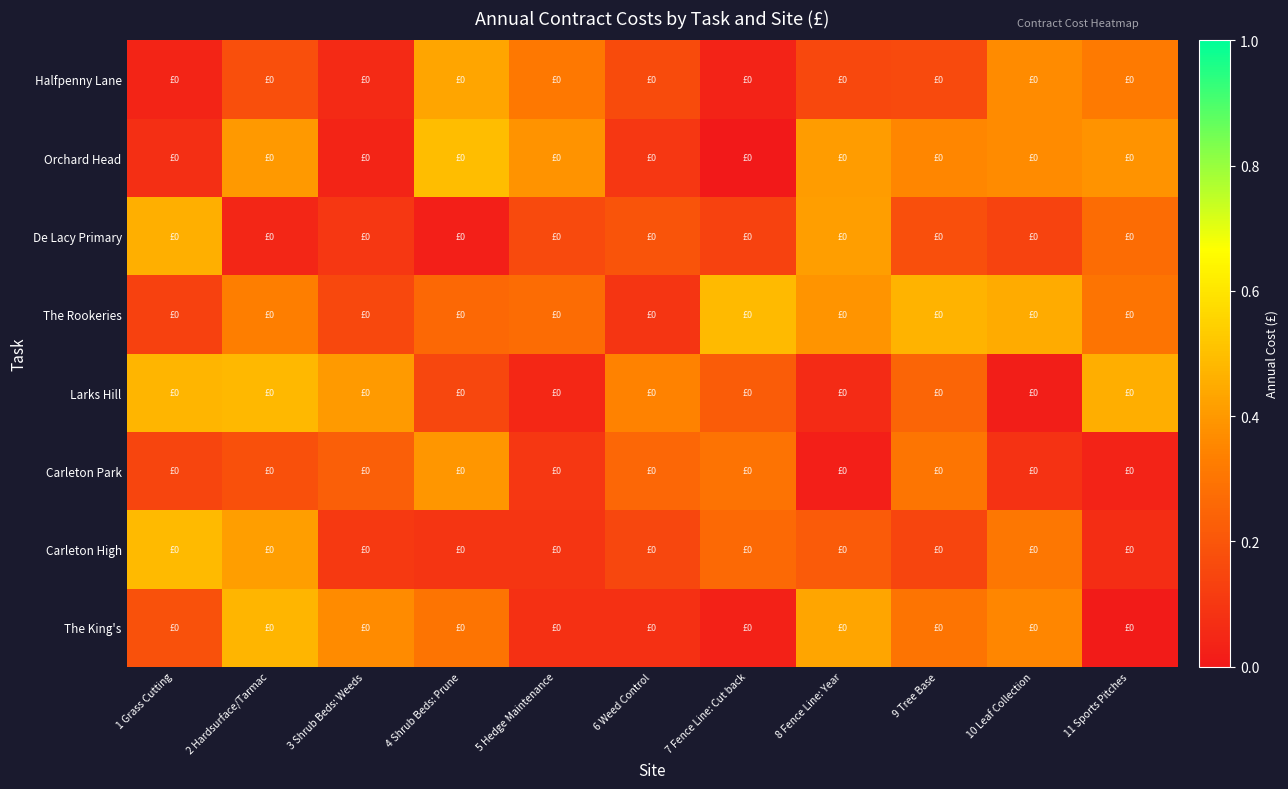

Reading left to right, what are all the values shown in this chart?

The King's: 1 Grass Cutting=0.2	2 Hardsurface/Tarmac=0.5	3 Shrub Beds: Weeds=0.4	4 Shrub Beds: Prune=0.3	5 Hedge Maintenance=0.1	6 Weed Control=0.1	7 Fence Line: Cut back=0.0	8 Fence Line: Year=0.4	9 Tree Base=0.3	10 Leaf Collection=0.4	11 Sports Pitches=0.0
Carleton High: 1 Grass Cutting=0.5	2 Hardsurface/Tarmac=0.4	3 Shrub Beds: Weeds=0.1	4 Shrub Beds: Prune=0.1	5 Hedge Maintenance=0.1	6 Weed Control=0.2	7 Fence Line: Cut back=0.3	8 Fence Line: Year=0.2	9 Tree Base=0.1	10 Leaf Collection=0.3	11 Sports Pitches=0.1
Carleton Park: 1 Grass Cutting=0.1	2 Hardsurface/Tarmac=0.2	3 Shrub Beds: Weeds=0.2	4 Shrub Beds: Prune=0.4	5 Hedge Maintenance=0.1	6 Weed Control=0.3	7 Fence Line: Cut back=0.3	8 Fence Line: Year=0.0	9 Tree Base=0.3	10 Leaf Collection=0.1	11 Sports Pitches=0.0
Larks Hill: 1 Grass Cutting=0.5	2 Hardsurface/Tarmac=0.5	3 Shrub Beds: Weeds=0.4	4 Shrub Beds: Prune=0.2	5 Hedge Maintenance=0.0	6 Weed Control=0.3	7 Fence Line: Cut back=0.2	8 Fence Line: Year=0.1	9 Tree Base=0.2	10 Leaf Collection=0.0	11 Sports Pitches=0.5
The Rookeries: 1 Grass Cutting=0.1	2 Hardsurface/Tarmac=0.3	3 Shrub Beds: Weeds=0.2	4 Shrub Beds: Prune=0.3	5 Hedge Maintenance=0.3	6 Weed Control=0.1	7 Fence Line: Cut back=0.5	8 Fence Line: Year=0.4	9 Tree Base=0.5	10 Leaf Collection=0.4	11 Sports Pitches=0.3
De Lacy Primary: 1 Grass Cutting=0.5	2 Hardsurface/Tarmac=0.0	3 Shrub Beds: Weeds=0.1	4 Shrub Beds: Prune=0.0	5 Hedge Maintenance=0.2	6 Weed Control=0.2	7 Fence Line: Cut back=0.1	8 Fence Line: Year=0.4	9 Tree Base=0.2	10 Leaf Collection=0.1	11 Sports Pitches=0.3
Orchard Head: 1 Grass Cutting=0.1	2 Hardsurface/Tarmac=0.4	3 Shrub Beds: Weeds=0.0	4 Shrub Beds: Prune=0.5	5 Hedge Maintenance=0.4	6 Weed Control=0.1	7 Fence Line: Cut back=0.0	8 Fence Line: Year=0.4	9 Tree Base=0.4	10 Leaf Collection=0.4	11 Sports Pitches=0.4
Halfpenny Lane: 1 Grass Cutting=0.0	2 Hardsurface/Tarmac=0.2	3 Shrub Beds: Weeds=0.1	4 Shrub Beds: Prune=0.4	5 Hedge Maintenance=0.3	6 Weed Control=0.2	7 Fence Line: Cut back=0.0	8 Fence Line: Year=0.2	9 Tree Base=0.2	10 Leaf Collection=0.4	11 Sports Pitches=0.3